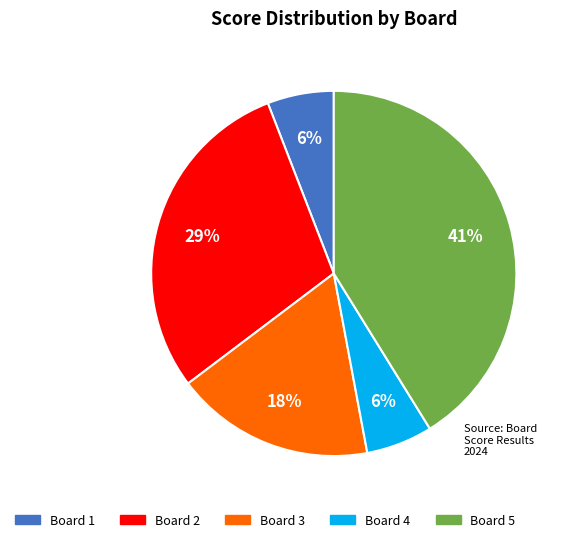

What percentage is the Board 1 slice, to the nearest percent?

6%